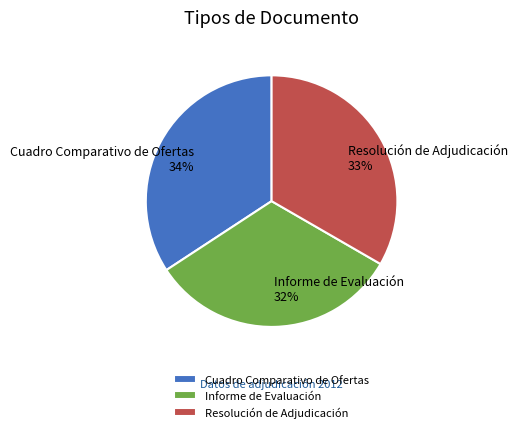

Rank the categories by value from lowest to highest.

Informe de Evaluación, Resolución de Adjudicación, Cuadro Comparativo de Ofertas